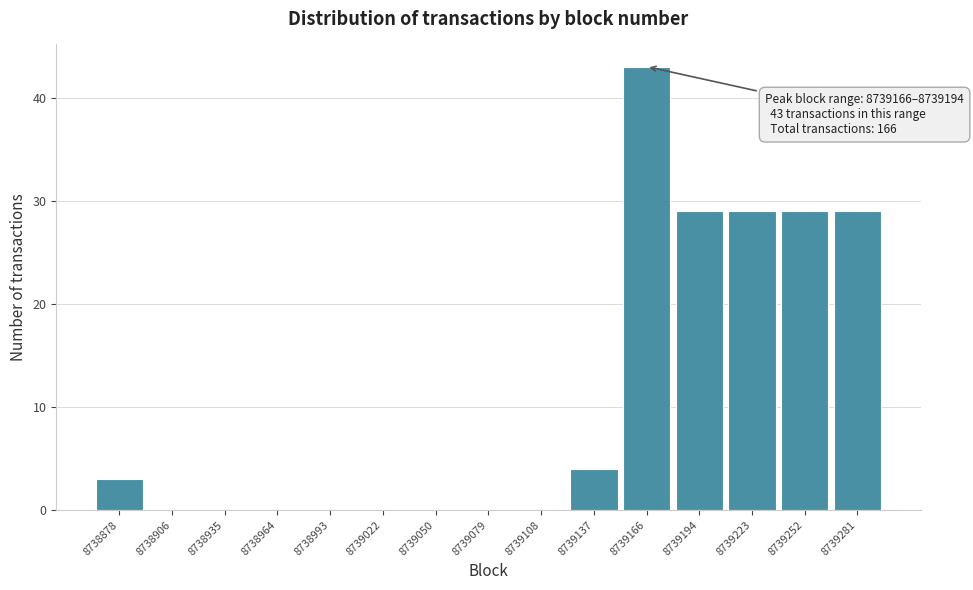

Reading left to right, what are all the values shown in this chart?

8738878=3	8738906=0	8738935=0	8738964=0	8738993=0	8739022=0	8739050=0	8739079=0	8739108=0	8739137=4	8739166=43	8739194=29	8739223=29	8739252=29	8739281=29